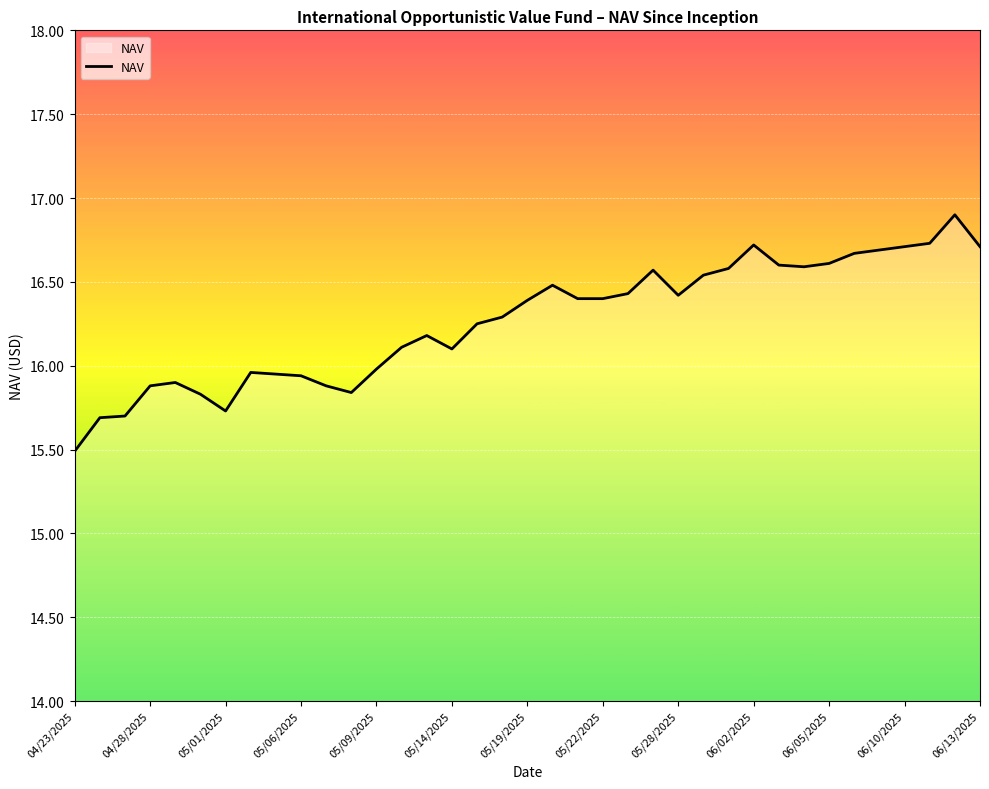

Does the chart have visible grid lines?

Yes